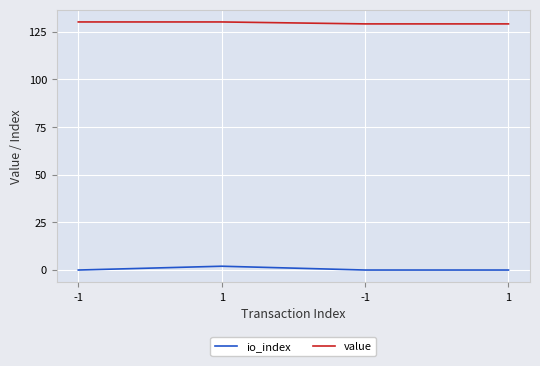

The value of io_index at 1 is 2.6. True or false?

False